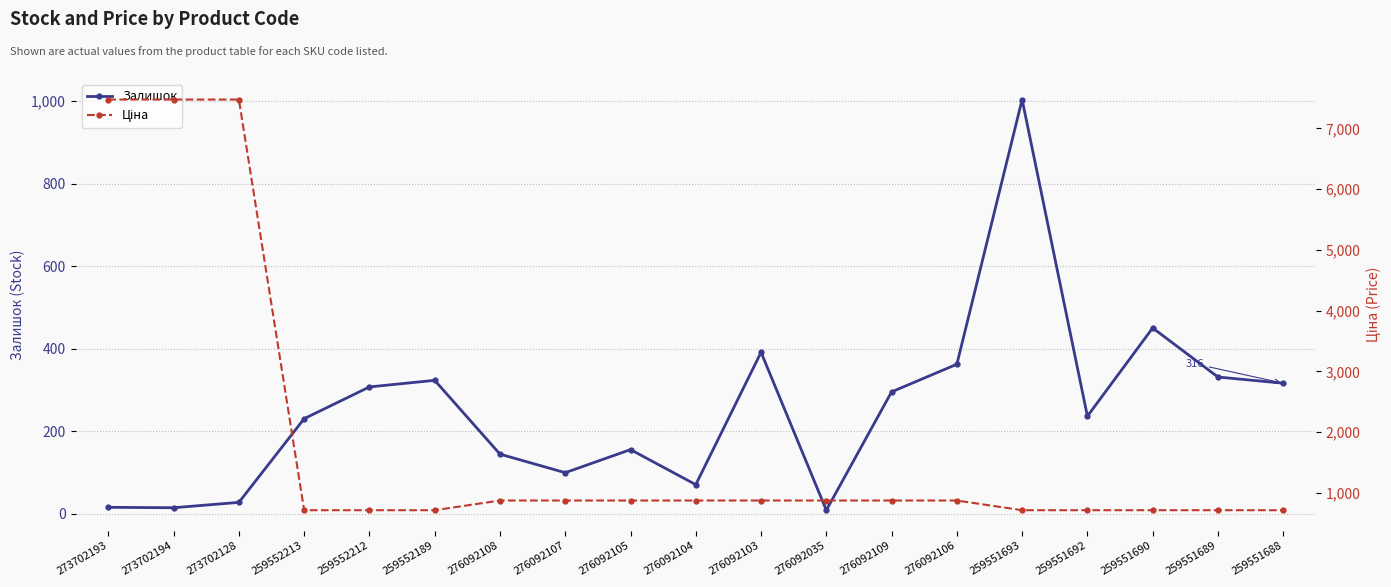

Between which two adjacent categories do Залишок and Ціна first intersect?

276092106 and 259551693